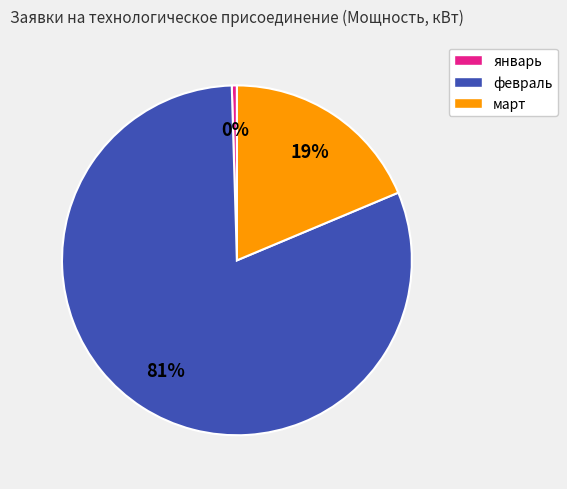

Count the number of slices in the pie.

3